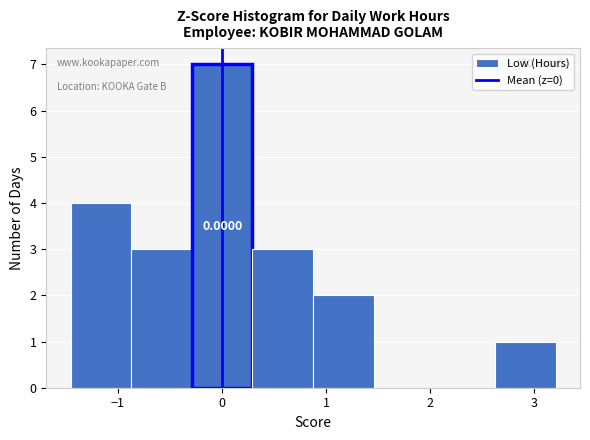

Which range on the x-axis has the tallest bar?

-0.3 to 0.3